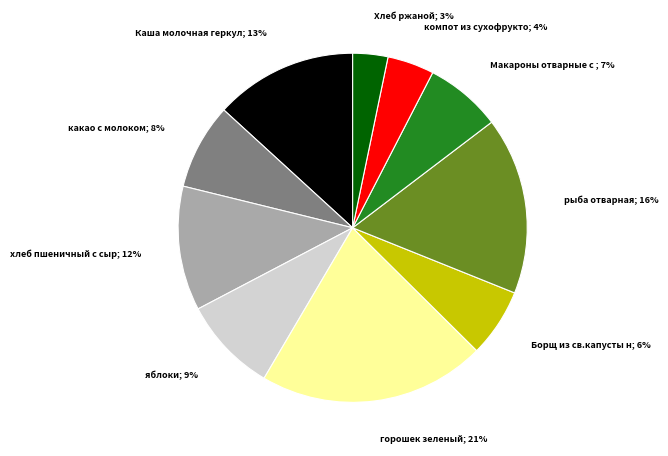

Does any single category account for the majority?

No